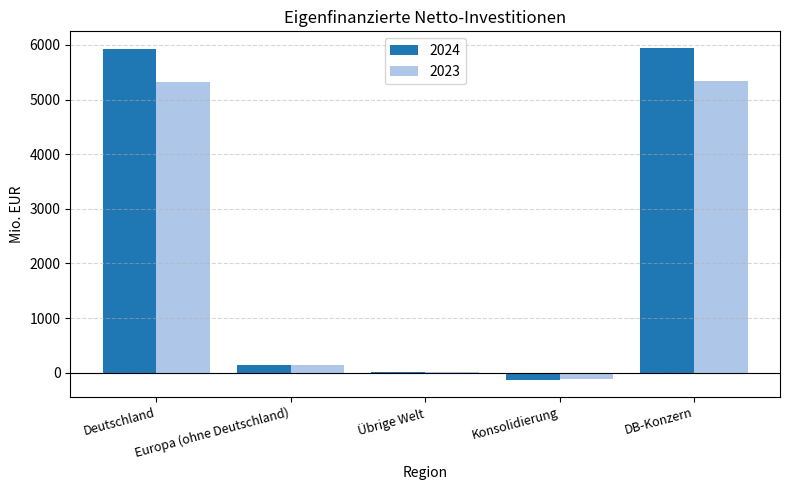

How many data points does each series have?

5